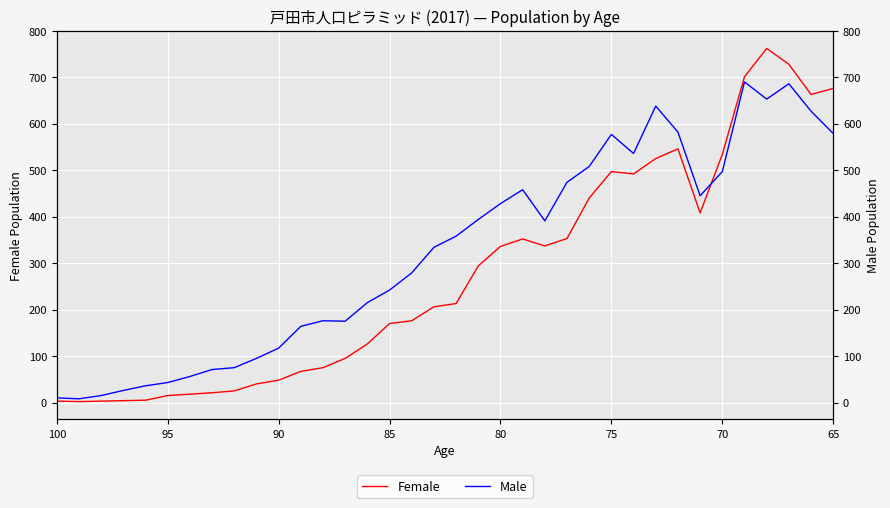

What is the value of the Female point at the 21st from the left?

336